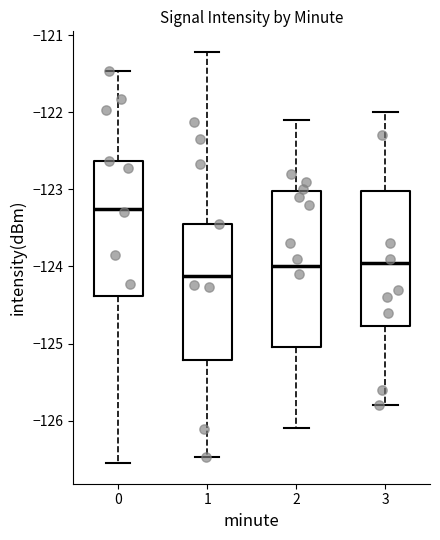

Which box has the lowest median line?

1